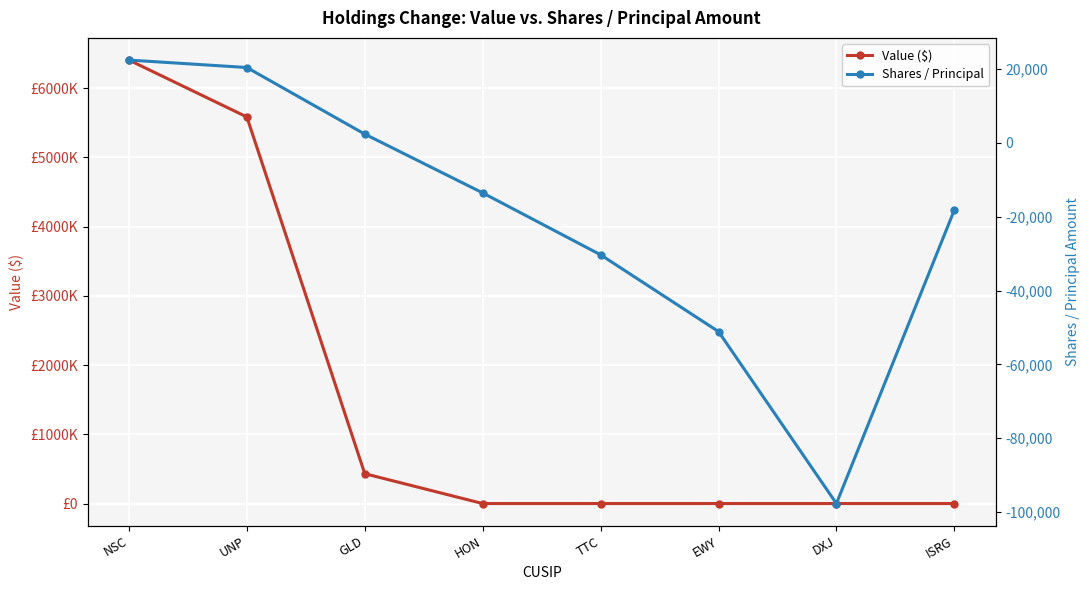

Between ISRG and UNP, which is larger?

UNP